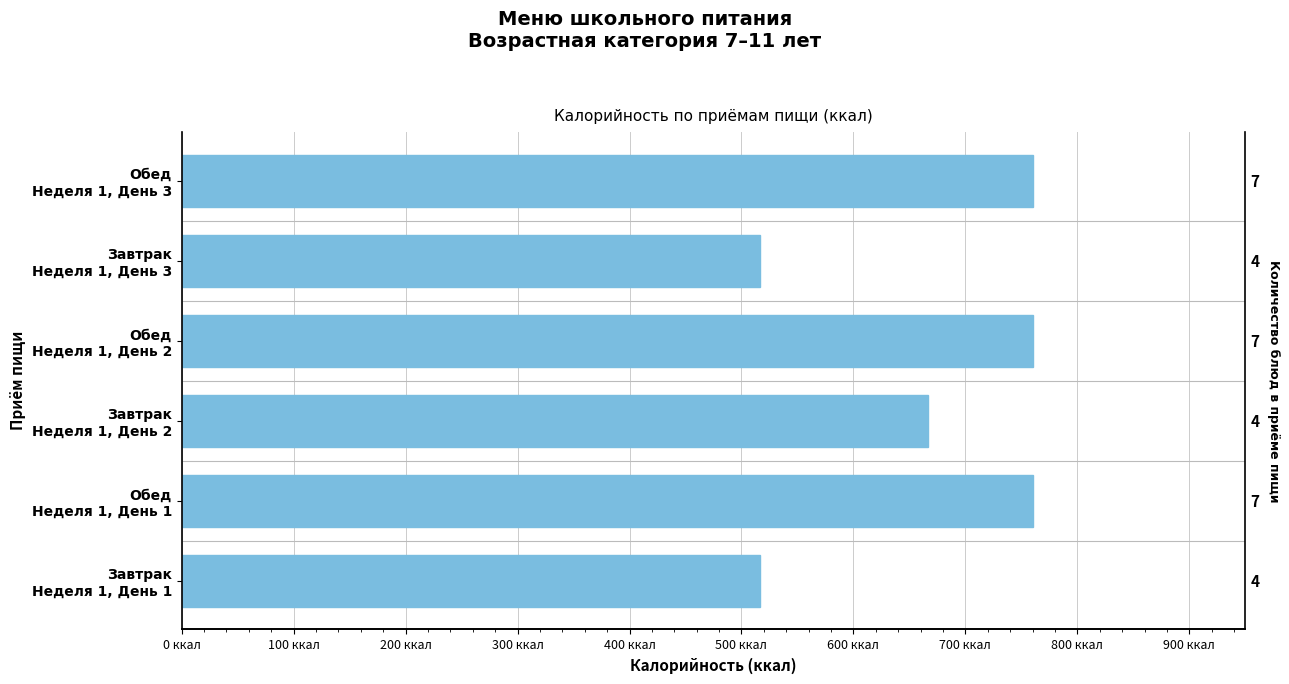

What is the smallest value displayed?

516.7